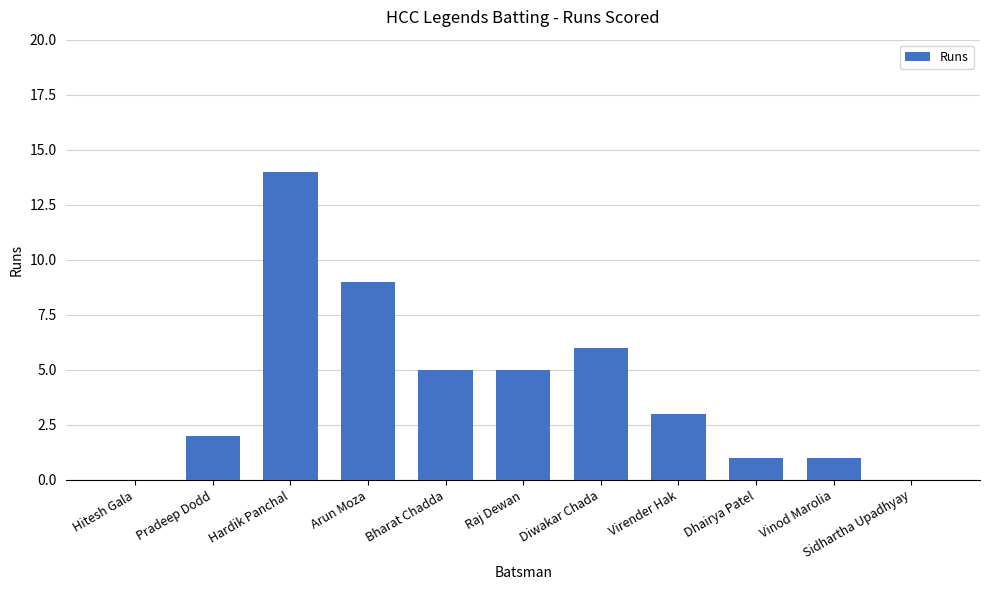

Is it true that the value at Sidhartha Upadhyay is 0?

True